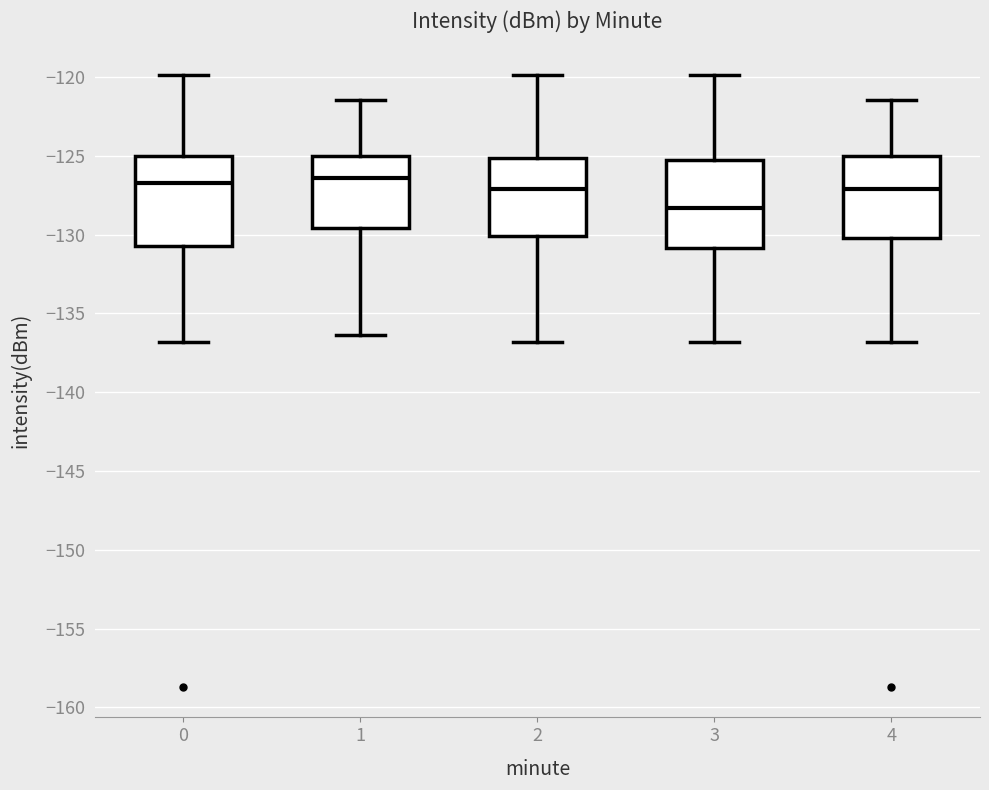

Which box's median line is the lowest?

3